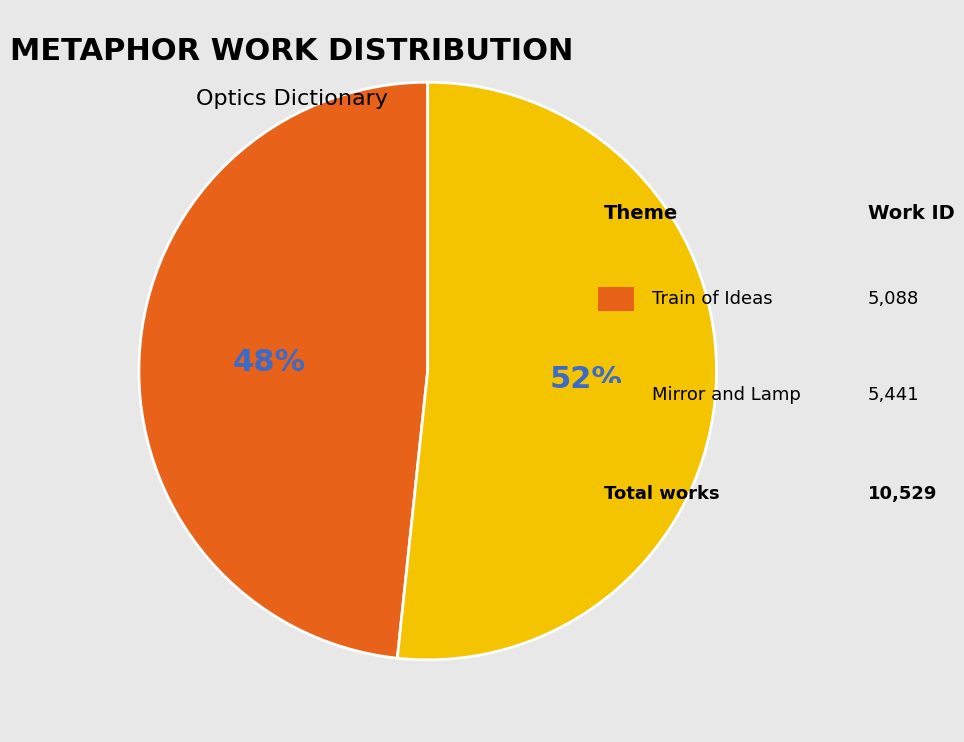

To the nearest percent, what is the average slice percentage?

50%